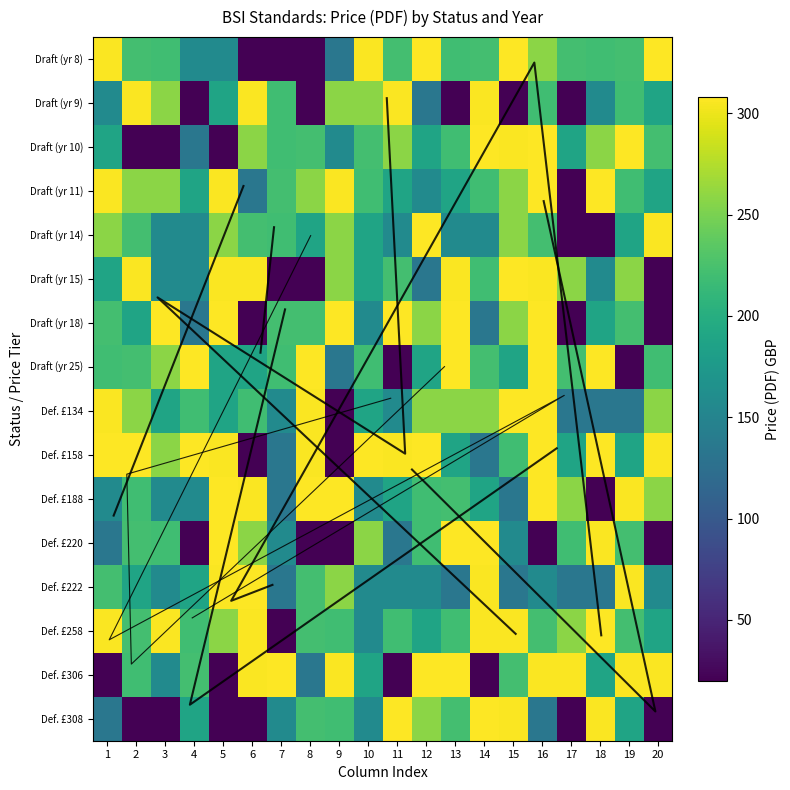

What value does the Draft (yr 11) series have at 12, to the nearest 50?

150